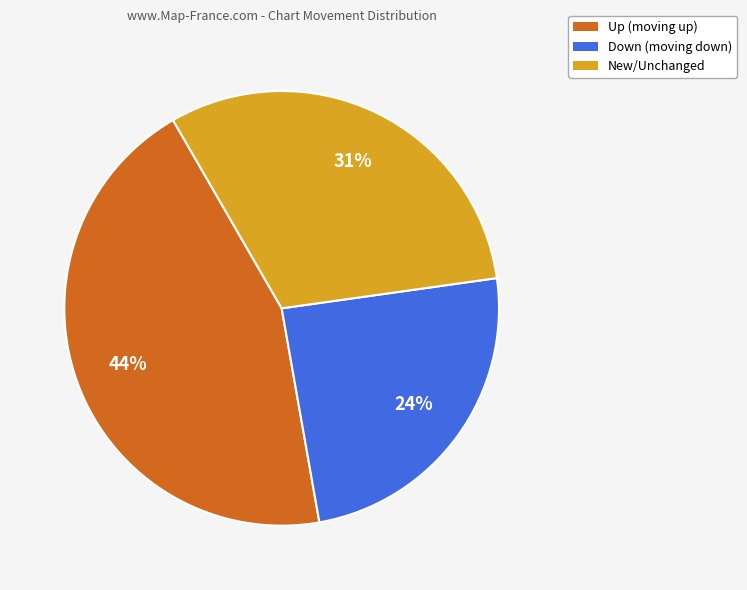

To the nearest percent, what is the average slice percentage?

33%